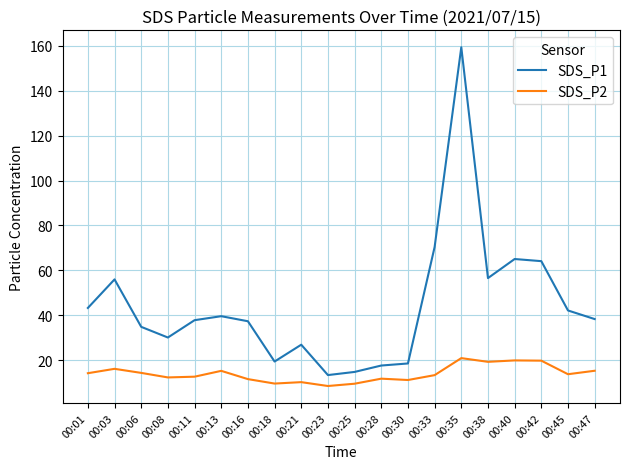

True or false: SDS_P1 and SDS_P2 intersect in this chart.

False